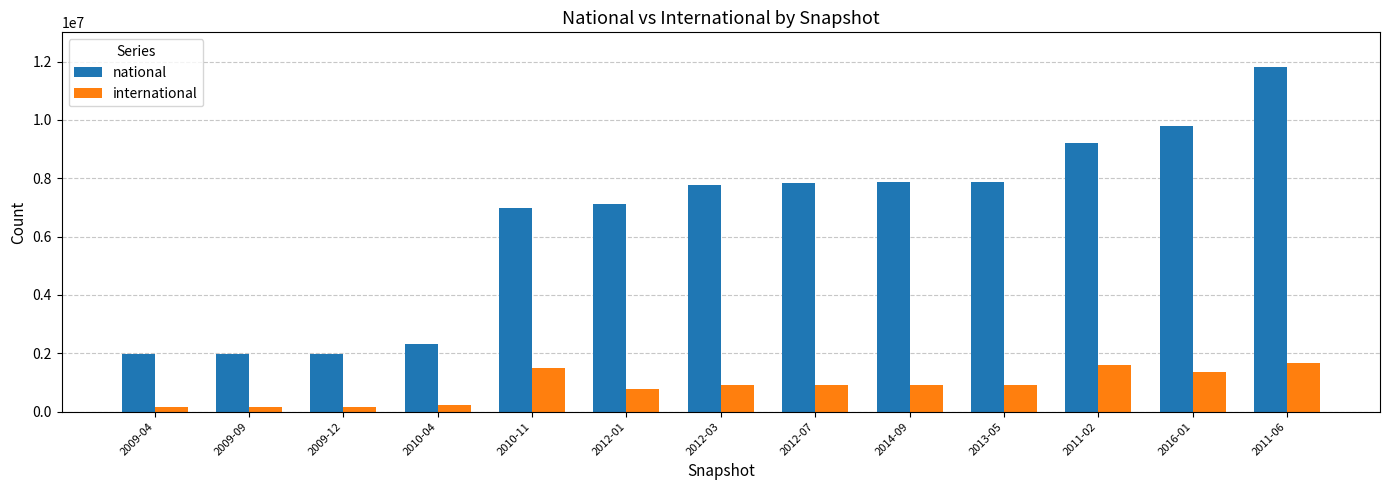

Rank the series by their maximum value, from lowest to highest.

international, national